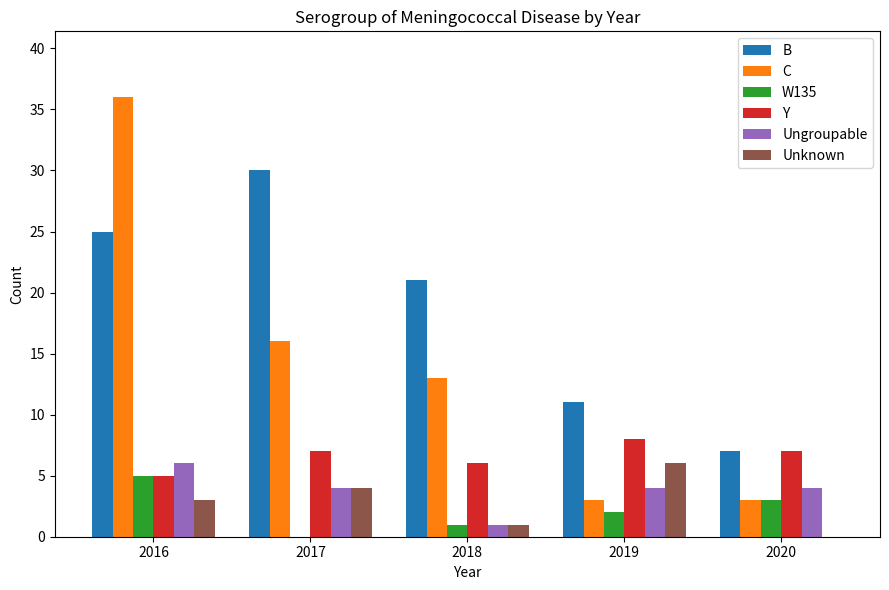

At which label is C closest to 19?

2017